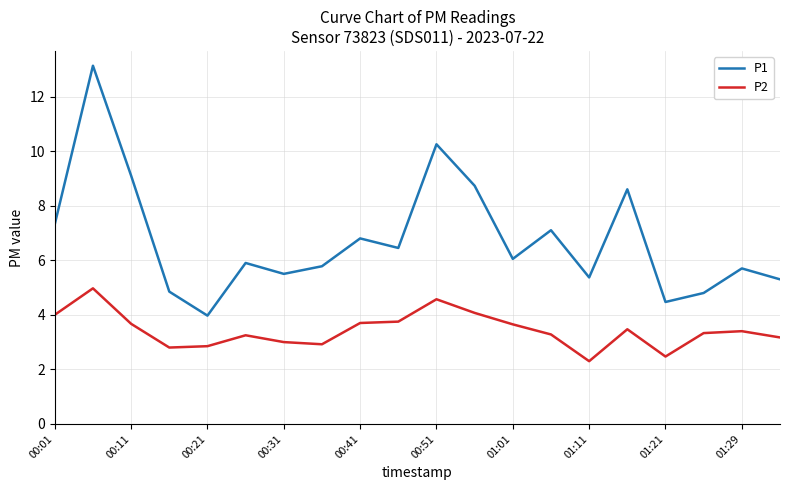

Which series has the widest spread of values?

P1